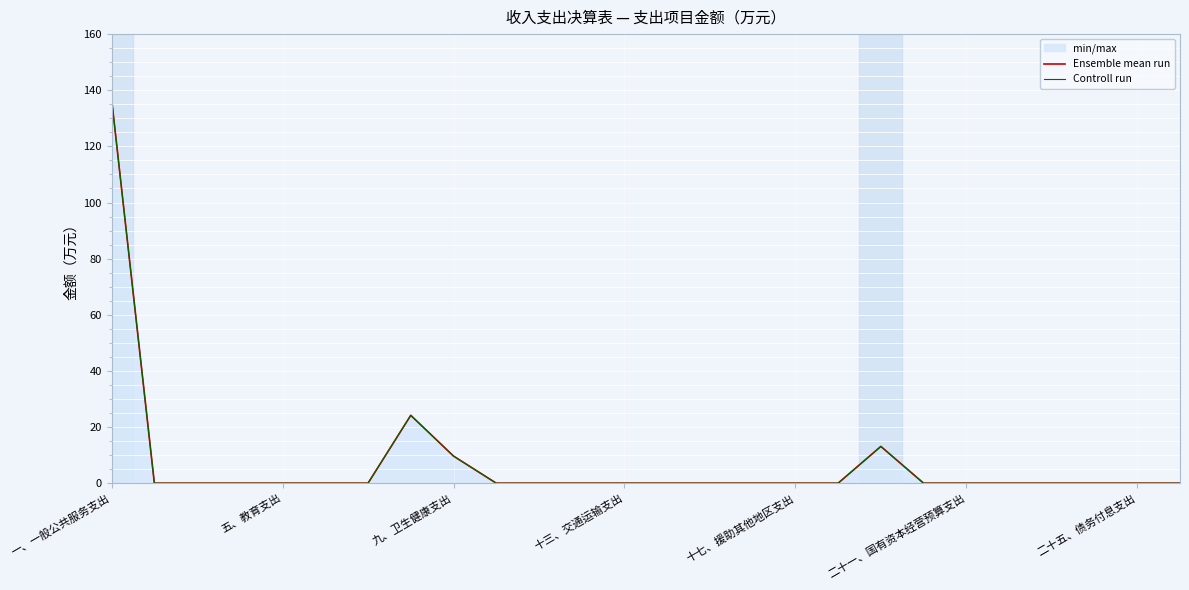

Which series has the largest total across all categories?

Ensemble mean run